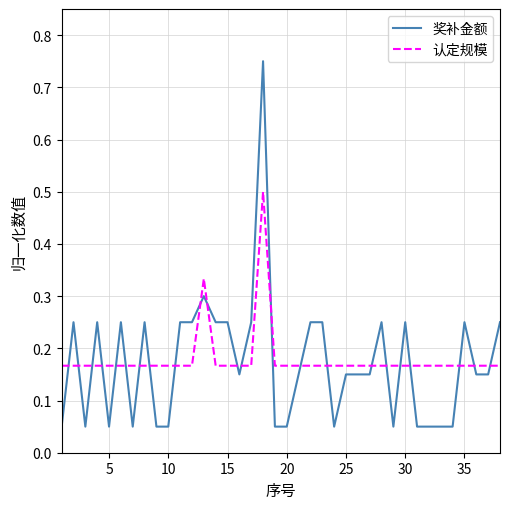

What is the highest value of the 认定规模 series?

0.5